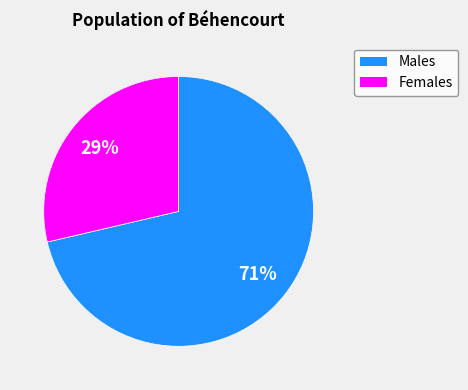

Does any single category account for the majority?

Yes